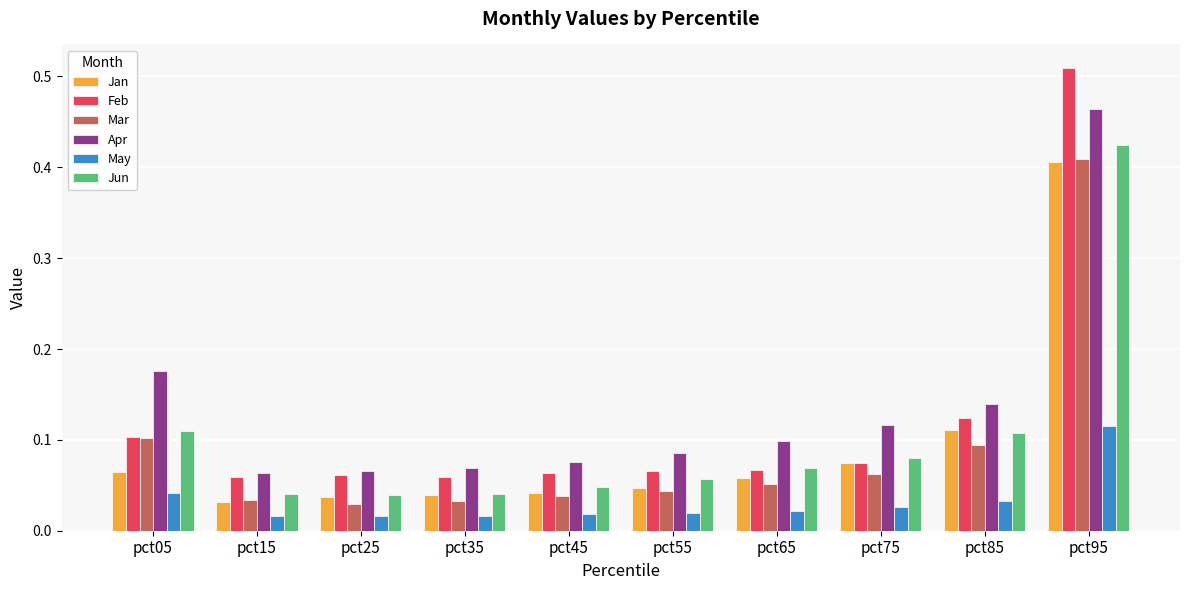

At which category is the sum across all series the highest?

pct95